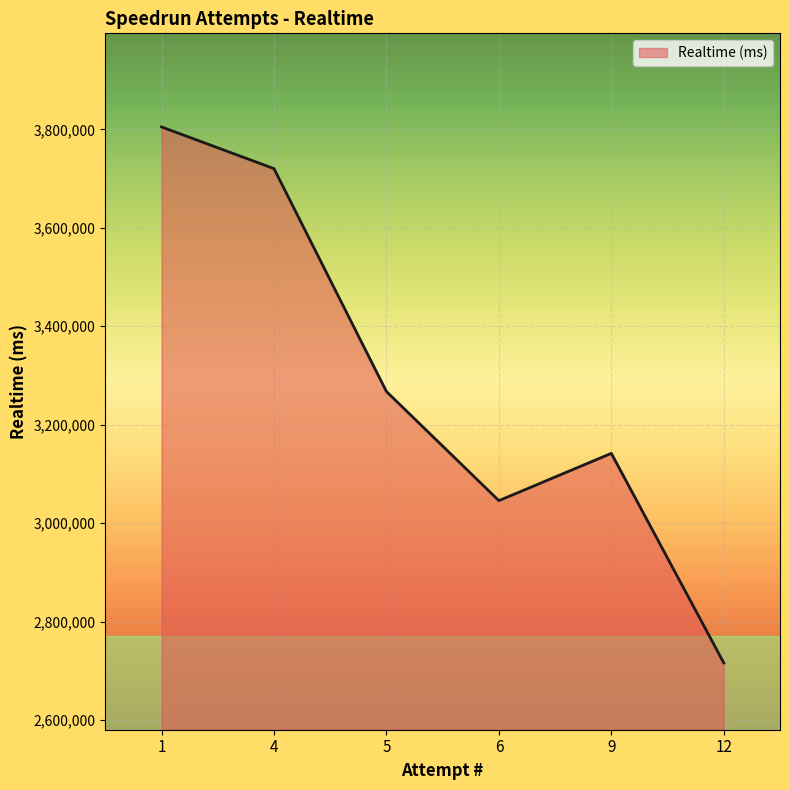

How many series are shown in this chart?

1